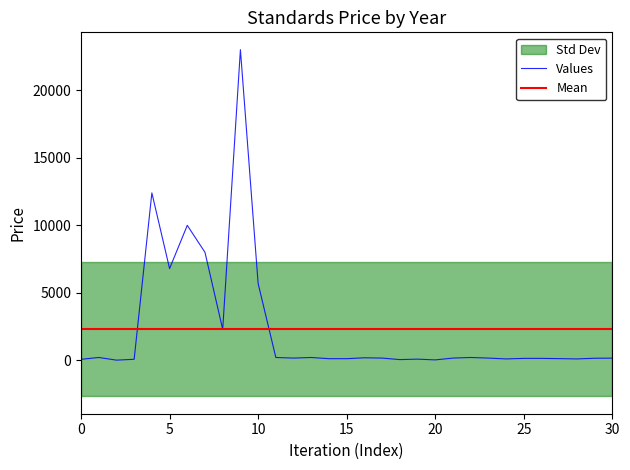

What is the highest value of the Values series?

23000.0